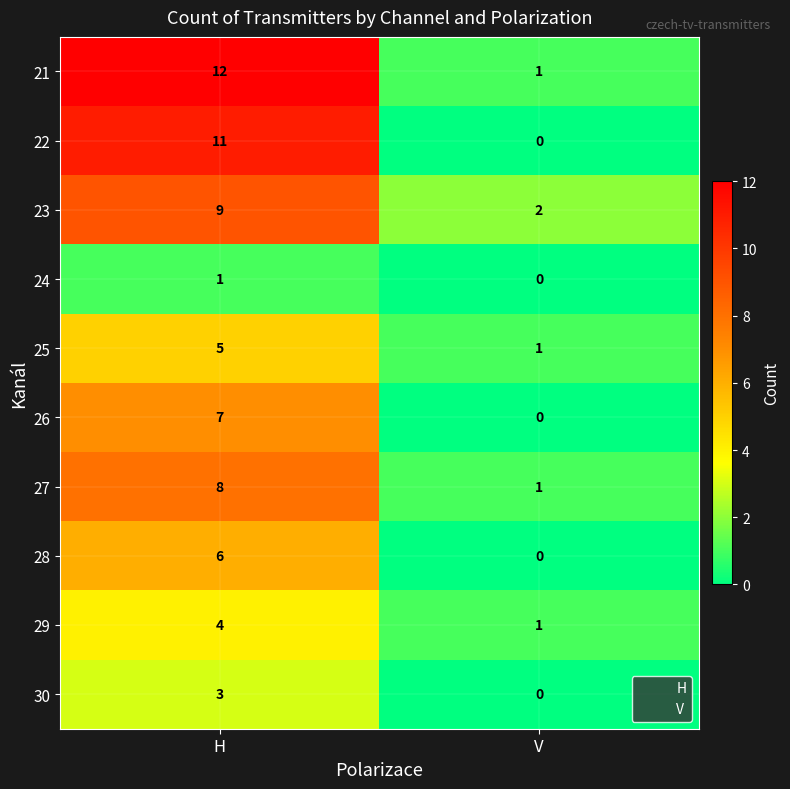

How many positive values does the 24 series have?

1